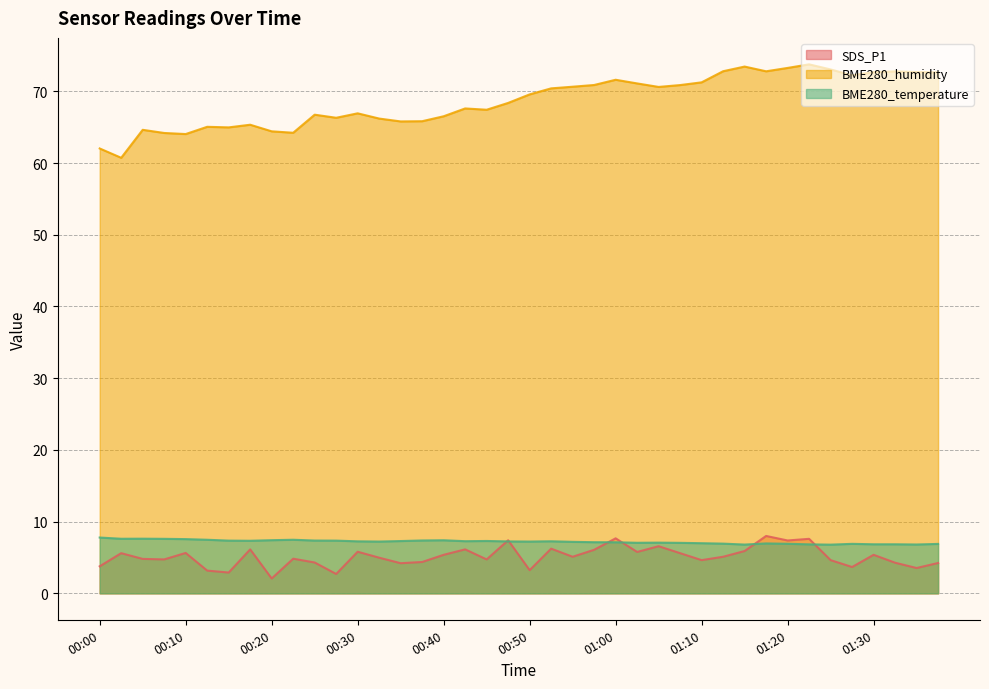

What is the sum of the BME280_humidity values at 00:48 and 00:25?

135.1